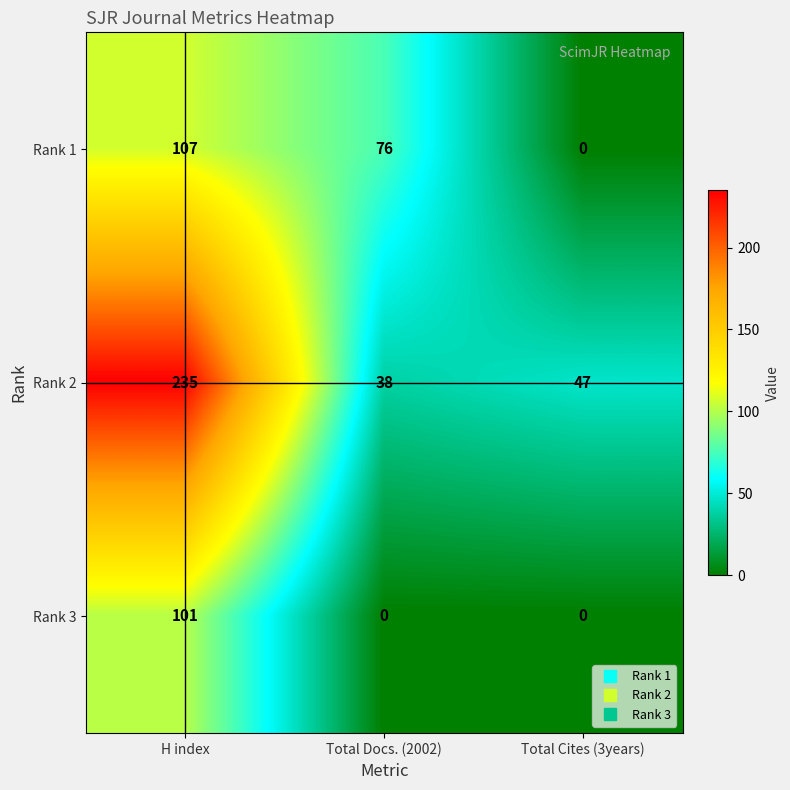

What is the total value across all series at Total Docs. (2002)?

114